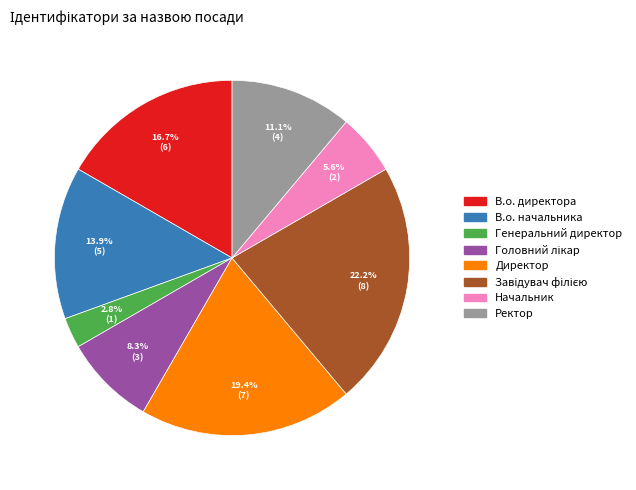

Which slice is the smallest?

Генеральний директор